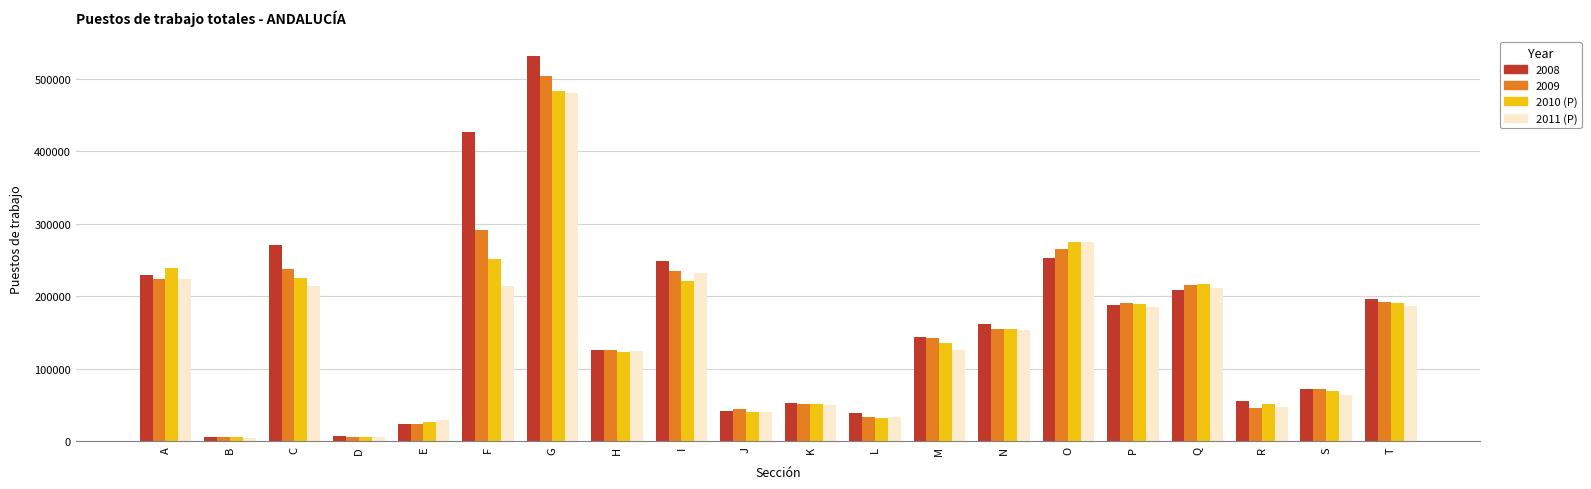

Is the value of 2008 at R greater than the value of 2010 (P) at C?

No